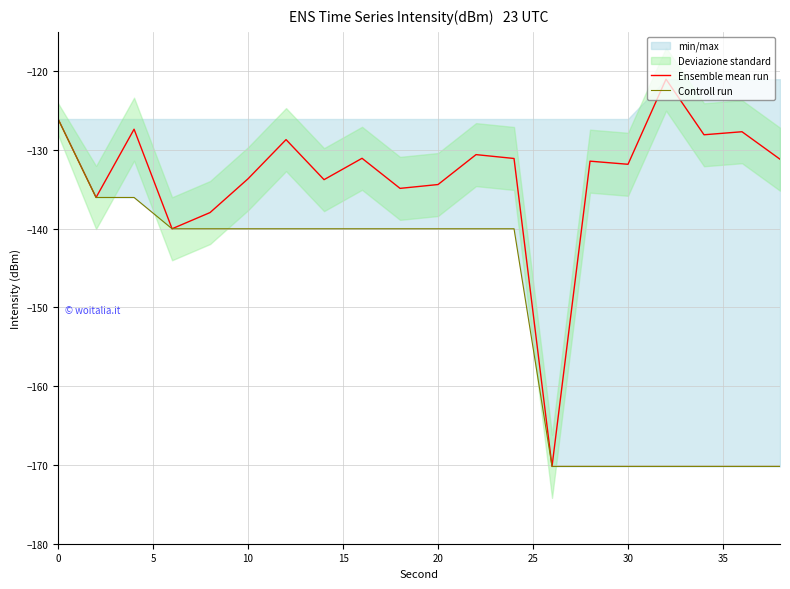

What is the highest value of the Ensemble mean run series?

-121.0